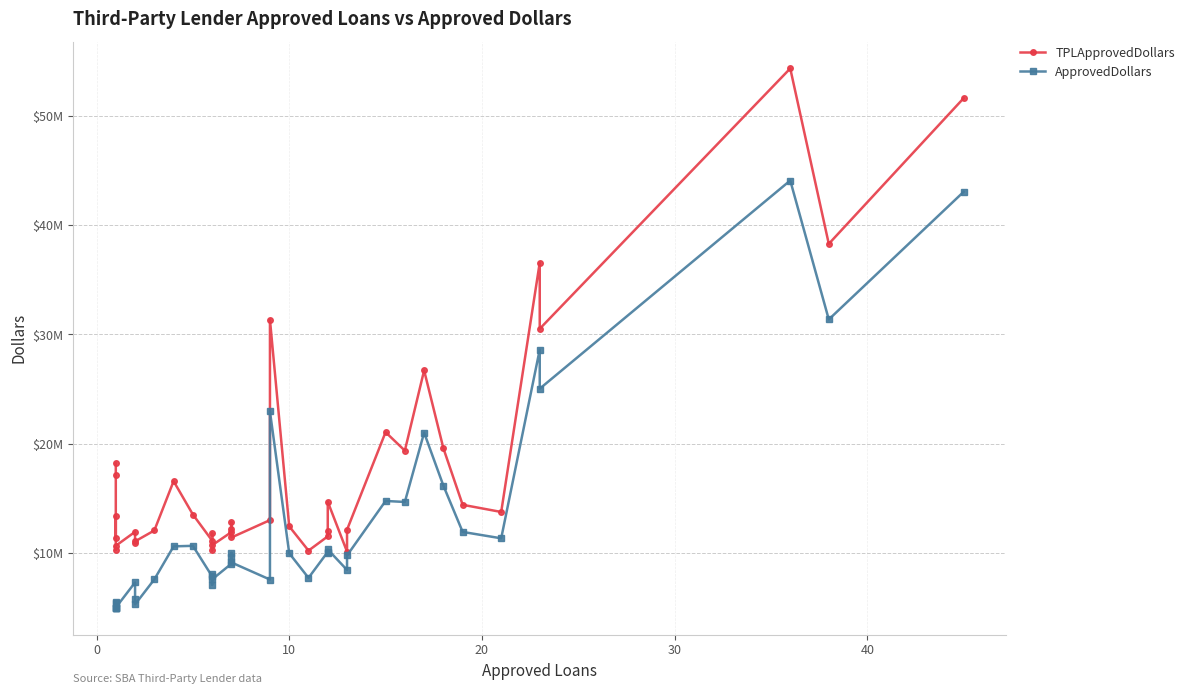

List the series in order of their peak value, highest first.

TPLApprovedDollars, ApprovedDollars